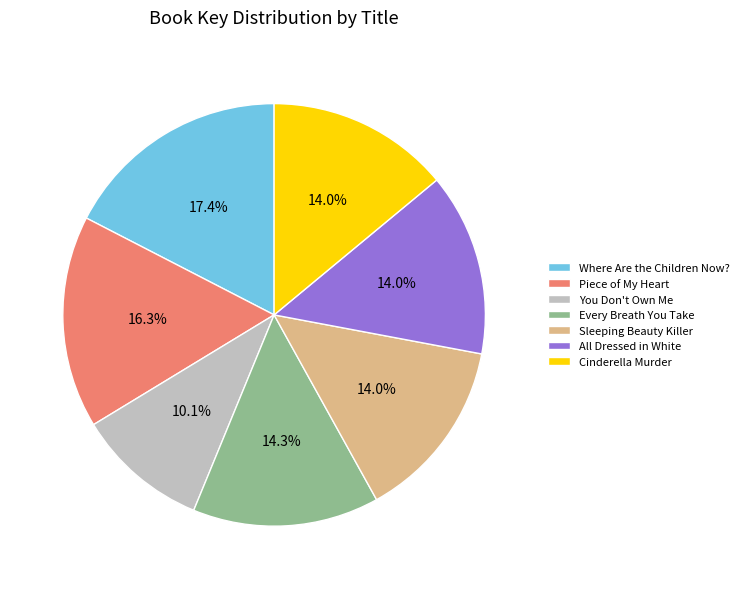

How many slices are in this pie chart?

7